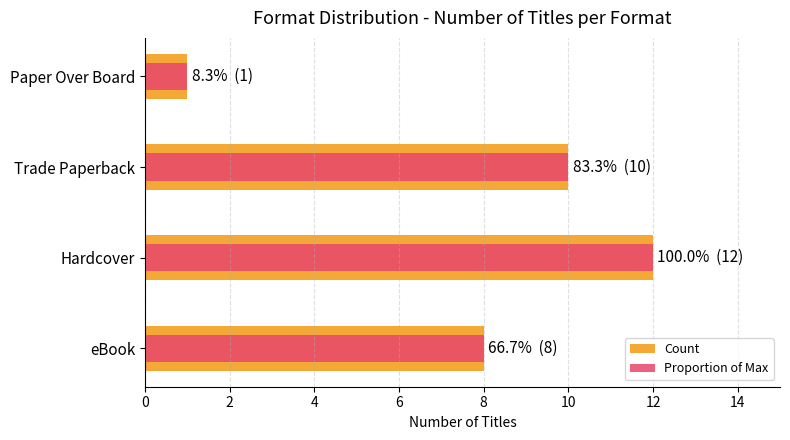

Does the chart contain any negative values?

No